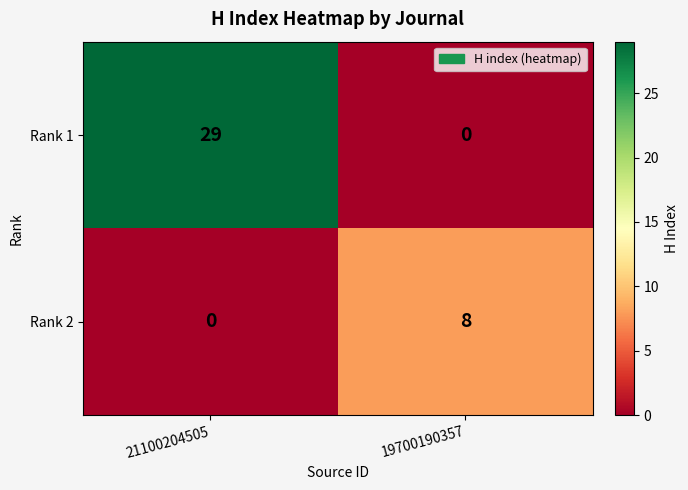

What is the sum of all Rank 1 values?

29